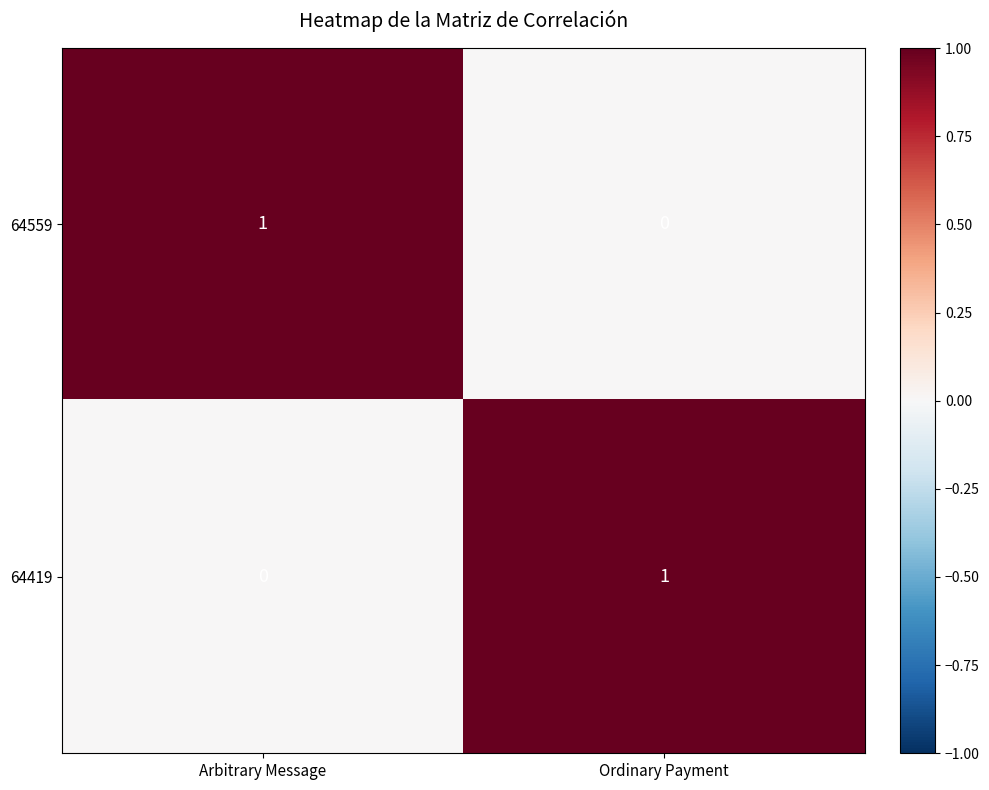

List the labels in order of 64419 value, largest first.

Ordinary Payment, Arbitrary Message